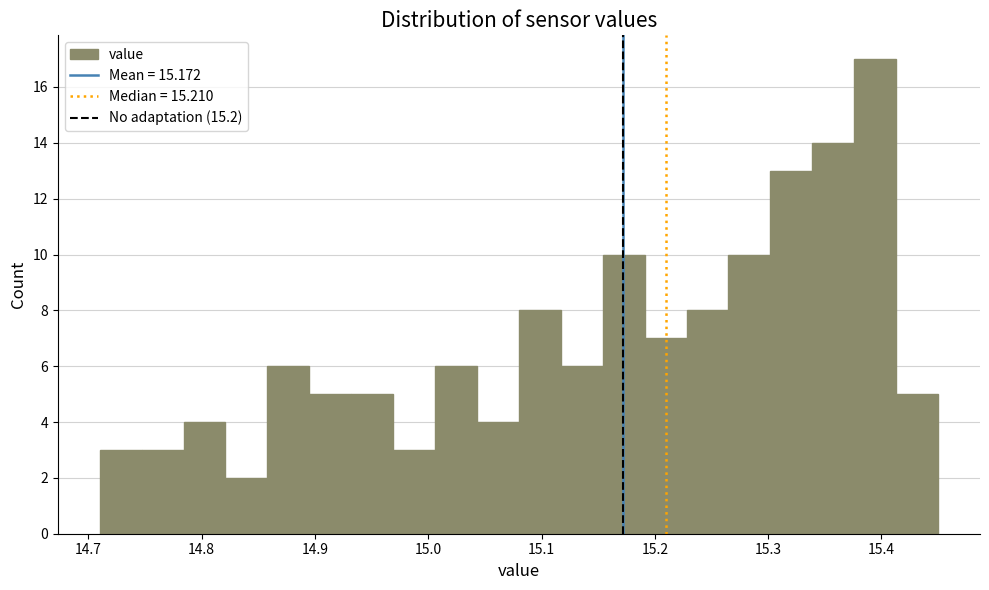

Read against the x-axis, roughly where is the centre of the tallest bar?

15.39